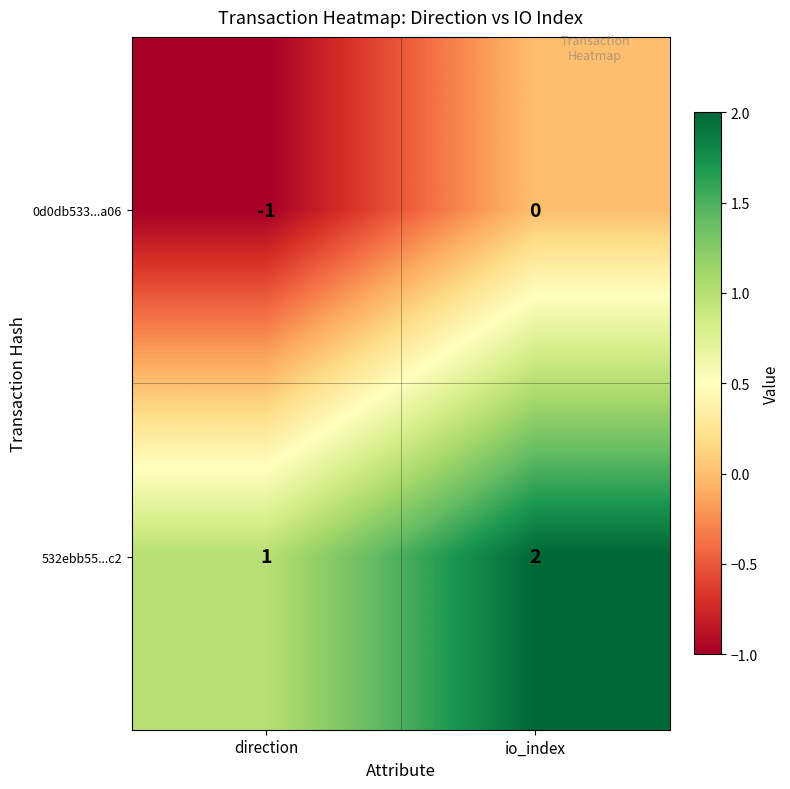

At which category is the sum across all series the highest?

io_index